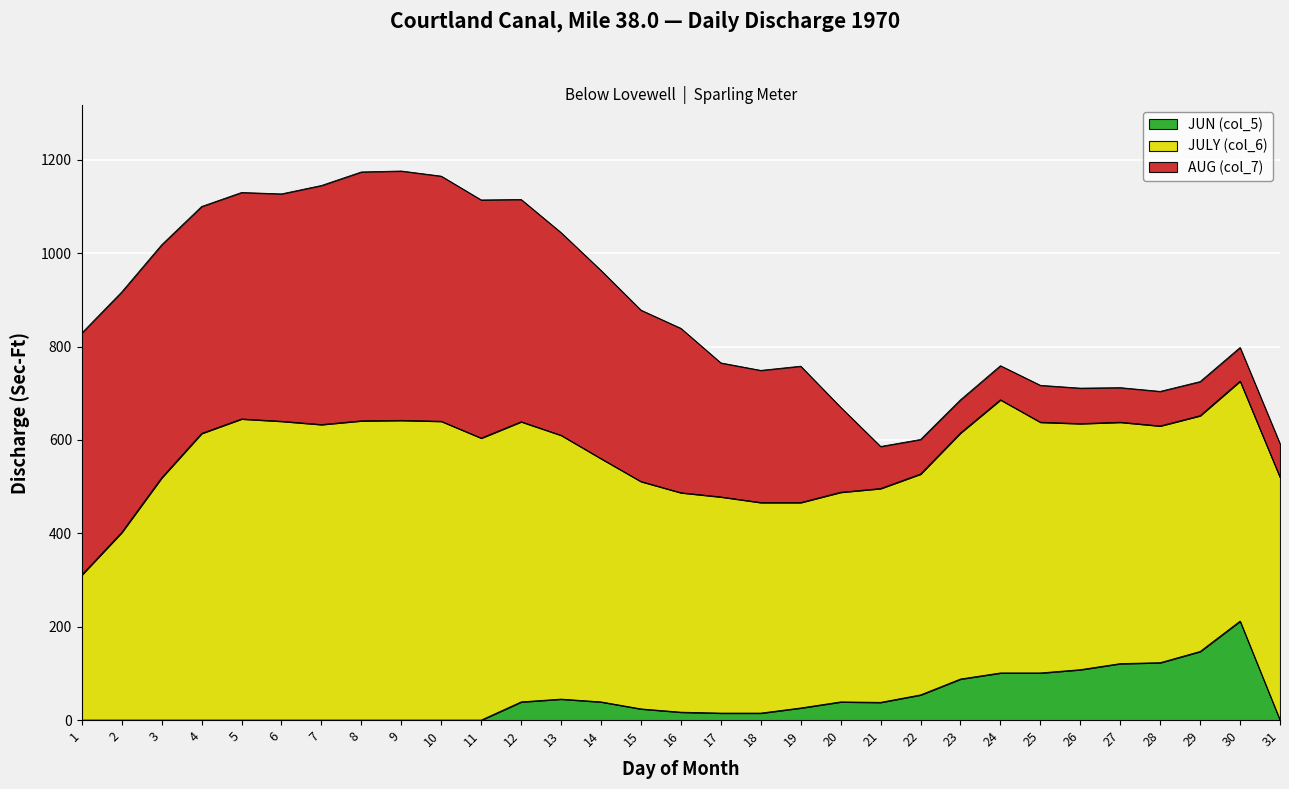

What is the sum of all JUN (col_5) values?

1352